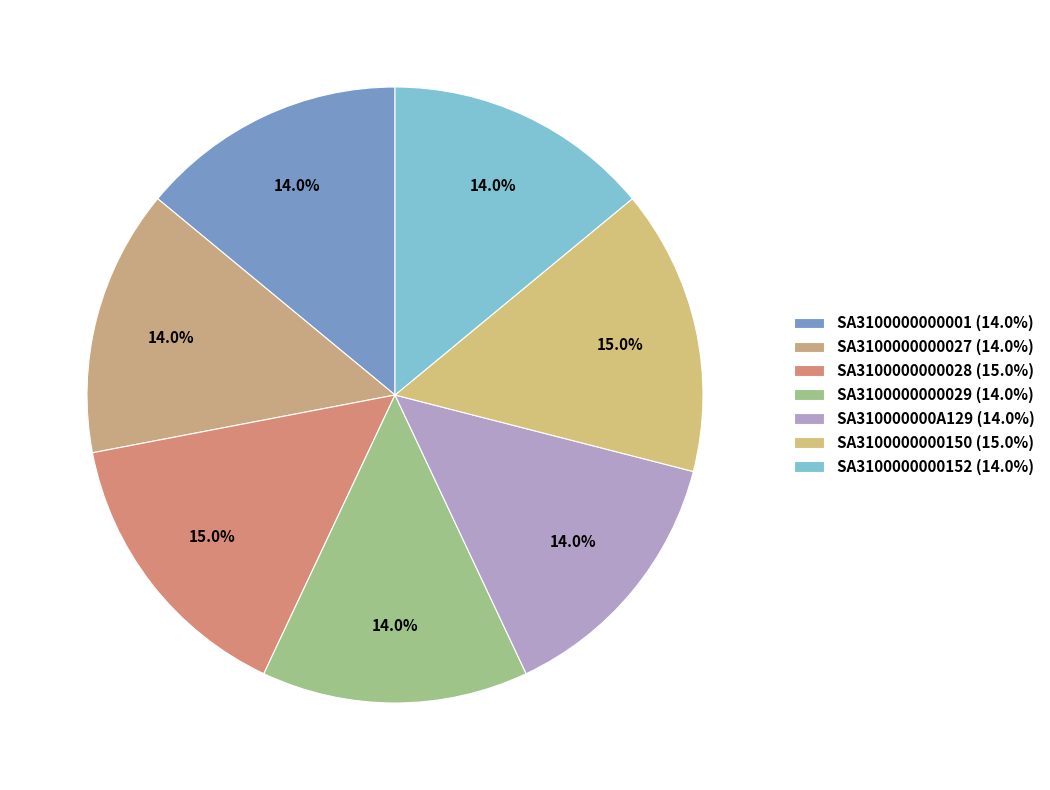

Is it true that SA3100000000029 is 25% of the pie?

False